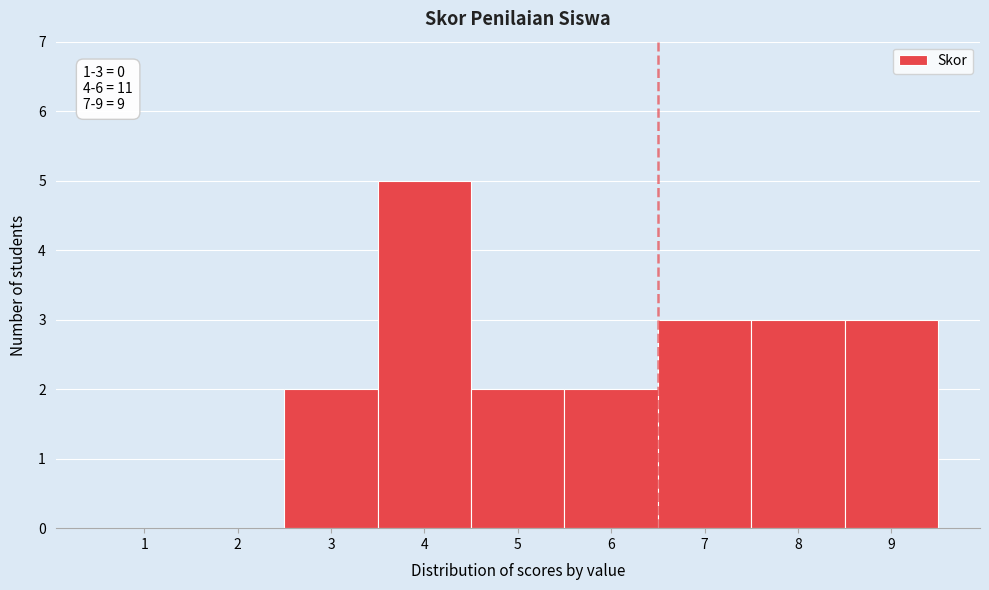

What is the change in value from 1 to 6?

+2